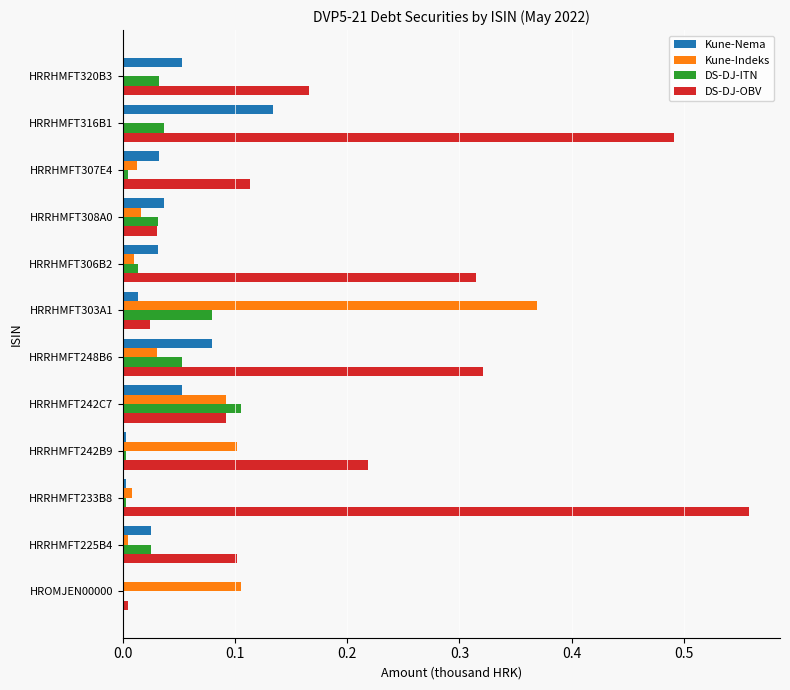

The value of Kune-Indeks at HRRHMFT225B4 is 0.0. True or false?

True